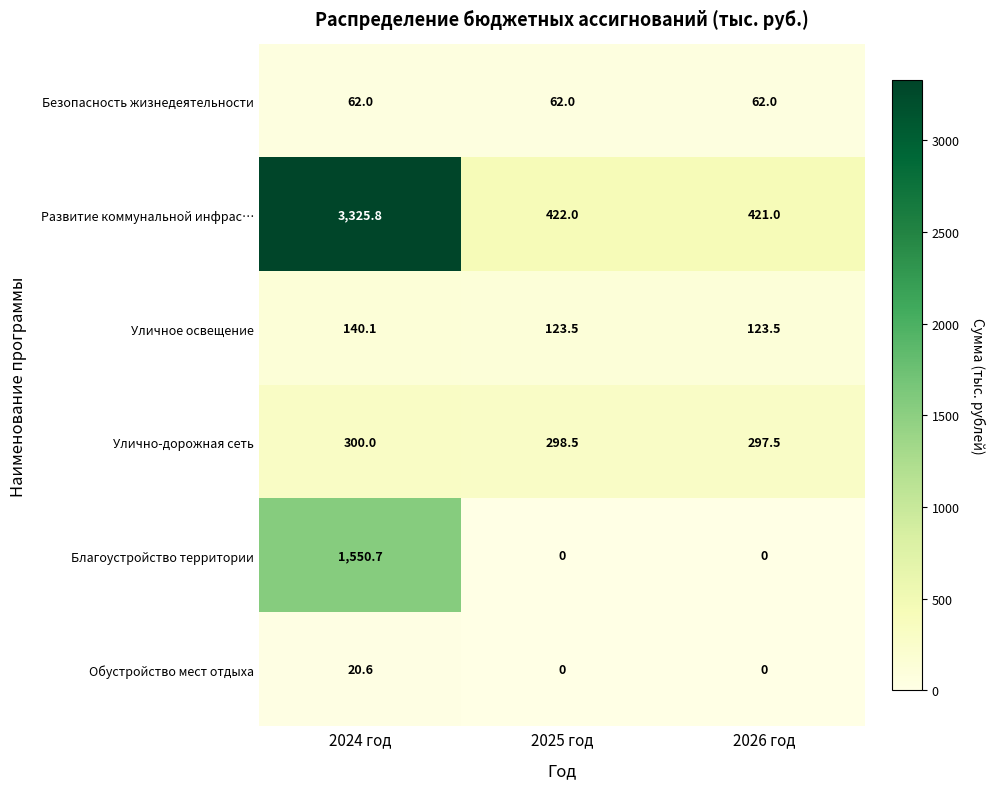

The value of Улично-дорожная сеть at 2024 год is 417.9. True or false?

False